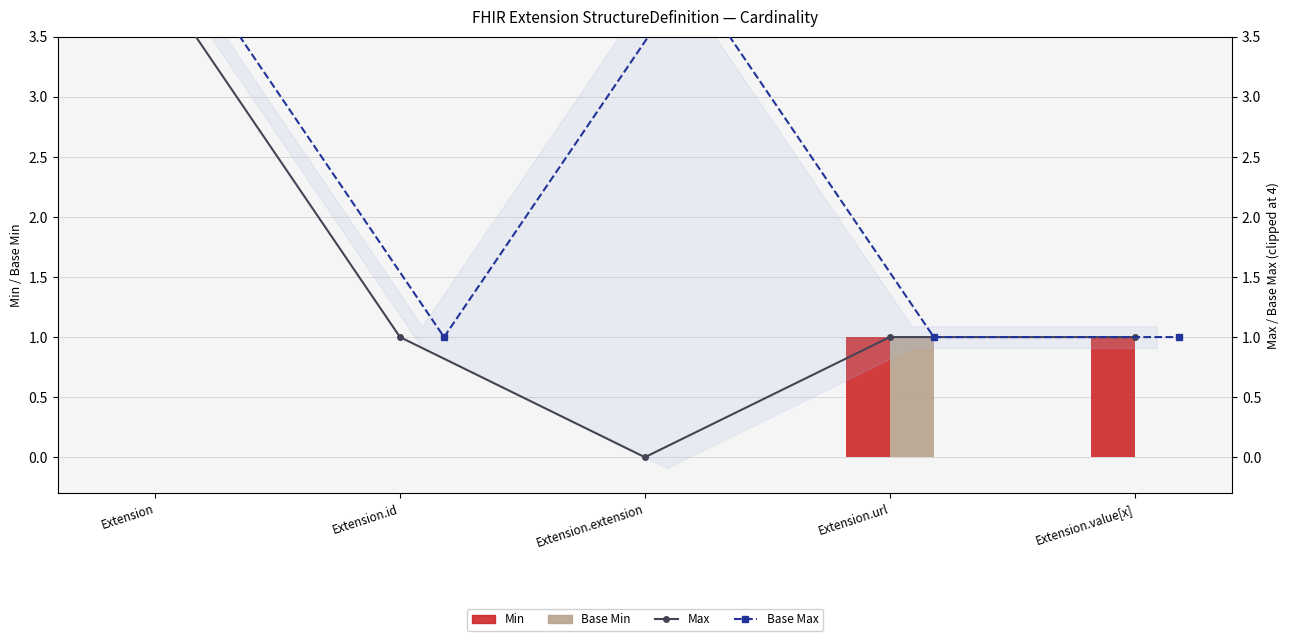

Reading left to right, extract all data points from this chart.

Min: 0	0	0	1	1
Base Min: 0	0	0	1	0
Max: 4	1	0	1	1
Base Max: 4	1	4	1	1